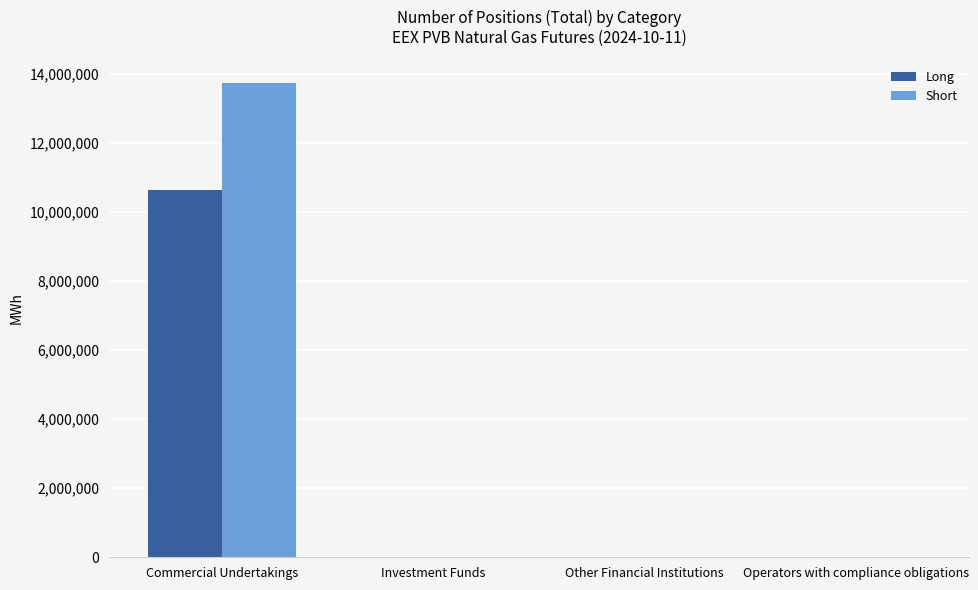

Does the chart contain stacked bars?

No